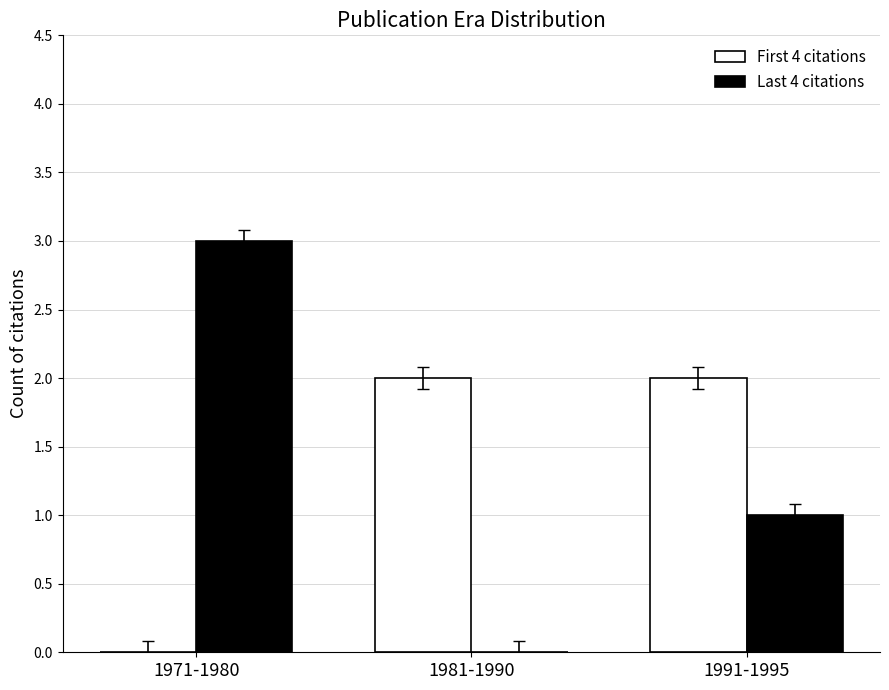

At which category does the chart reach its peak across all series?

1971-1980